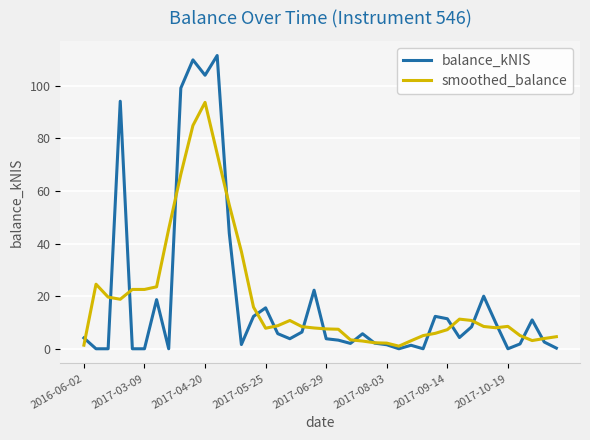

Which series has the largest range (max minus min)?

balance_kNIS